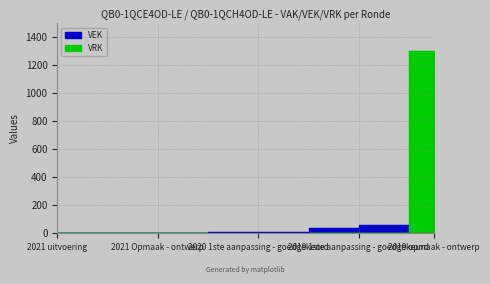

At which label is VRK closest to 650?

2021 uitvoering